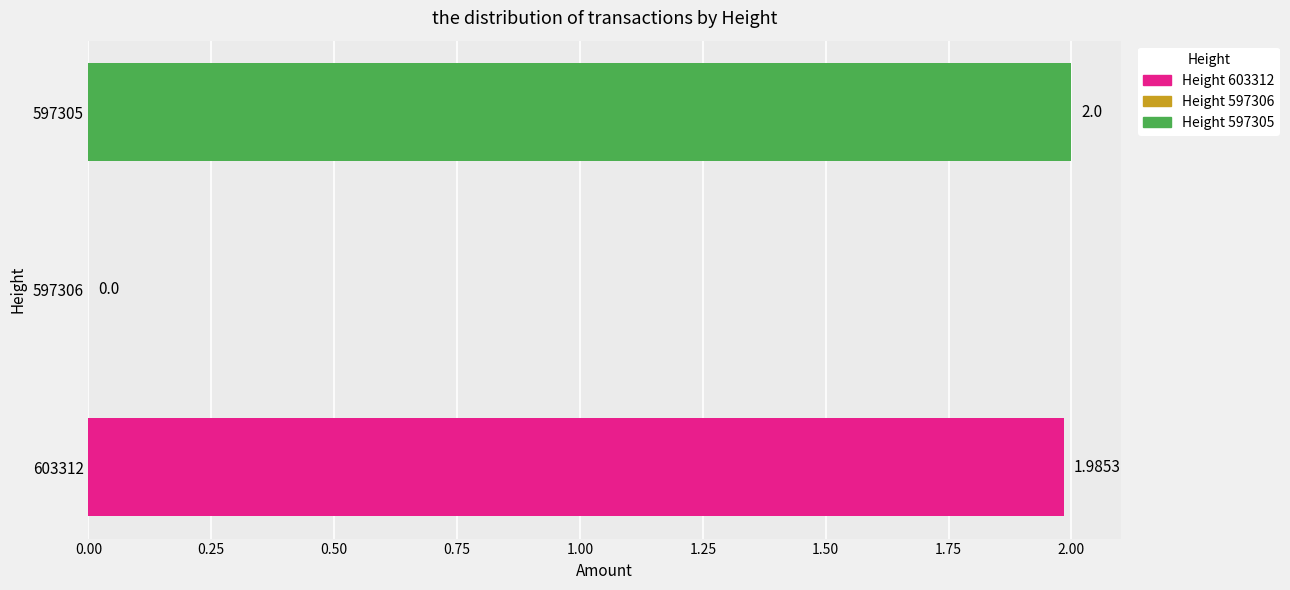

What is the sum of the values at 603312 and 597306?

2.0